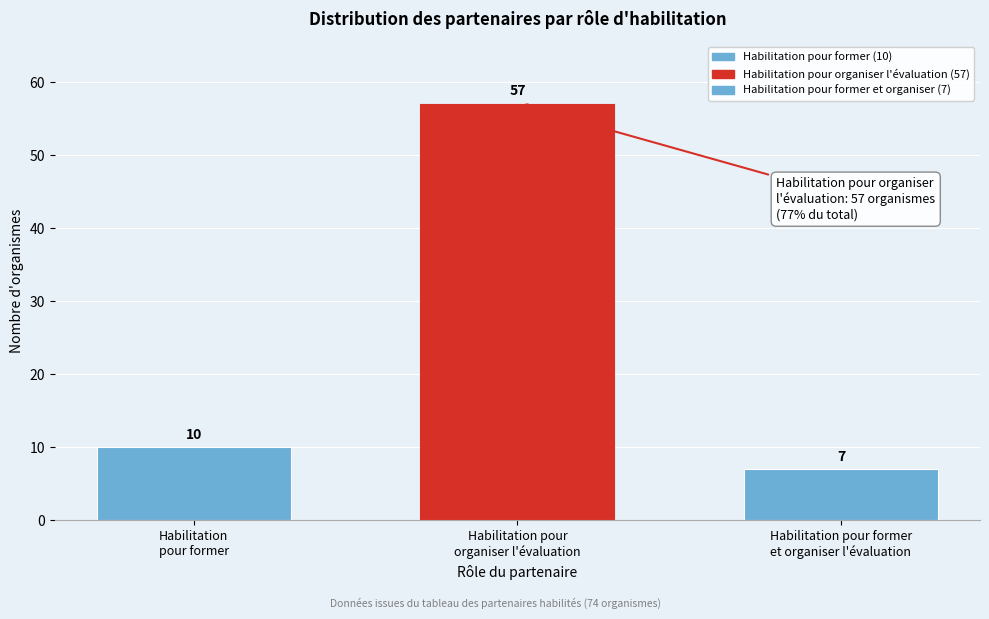

Reading left to right, what are all the values shown in this chart?

10	57	7